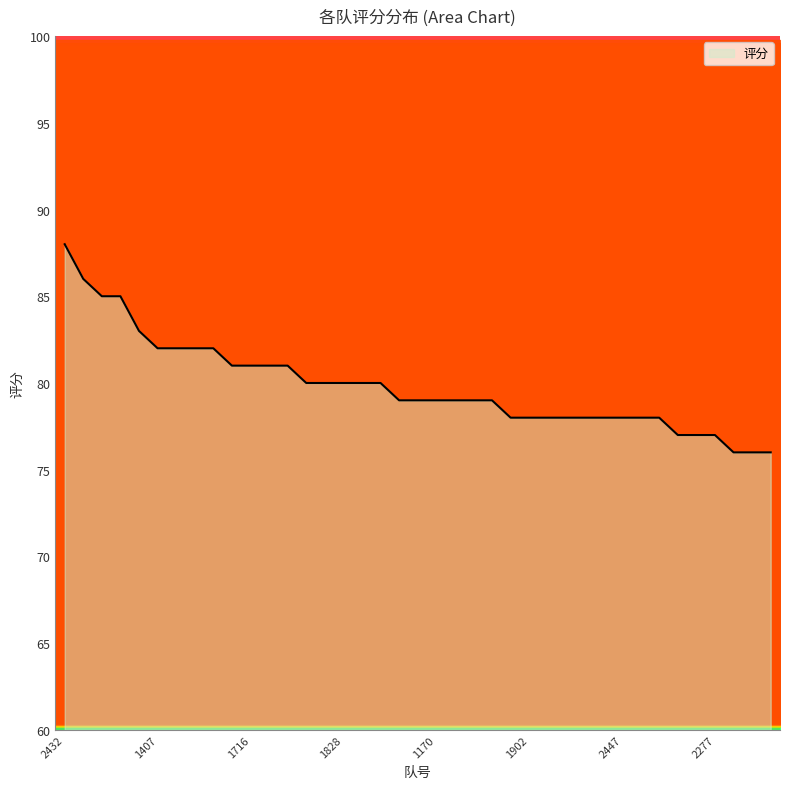

List the labels in order of value, largest first.

2432, 2286, 1029, 1743, 1412, 1407, 1423, 2280, 3100, 1715, 1716, 1757, 2112, 1601, 1620, 1828, 1917, 2776, 1050, 1057, 1170, 1399, 1409, 1843, 1410, 1902, 2275, 2284, 2389, 2397, 2447, 2766, 3065, 1288, 1616, 2277, 1401, 1414, 1419